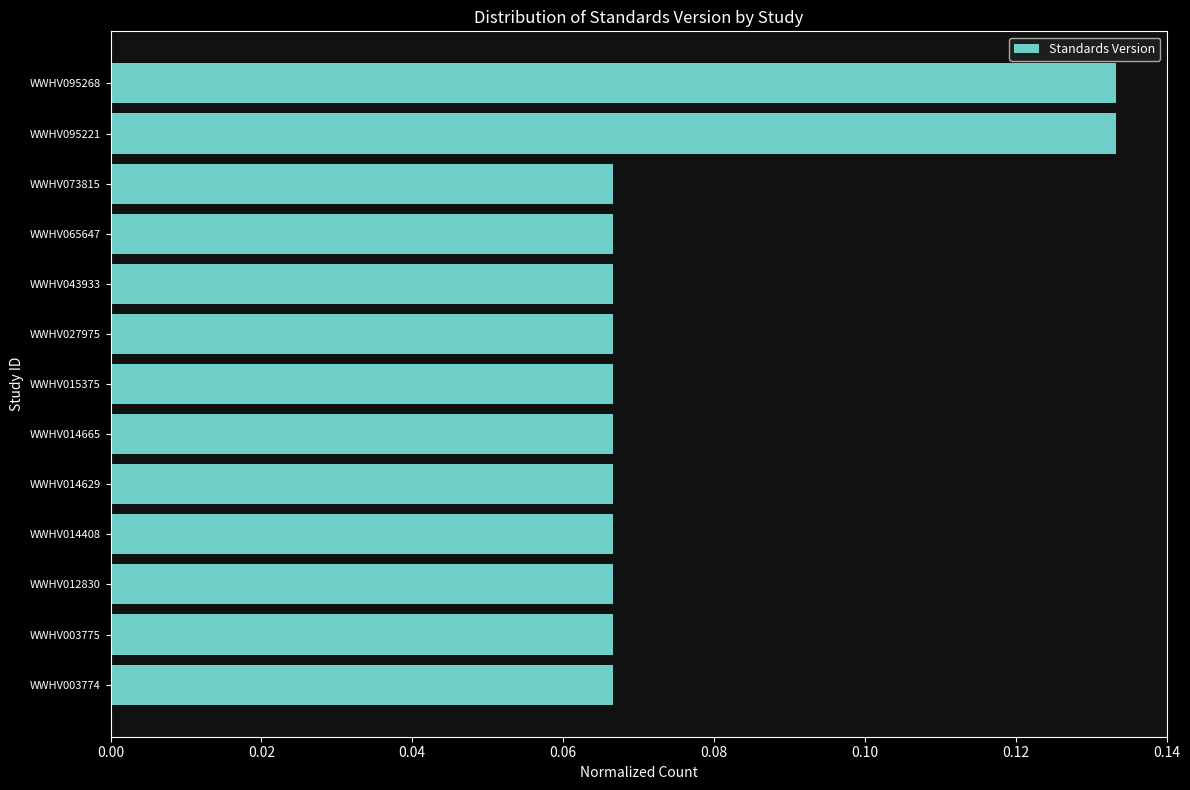

The value at WWHV012830 is 0.0. True or false?

False